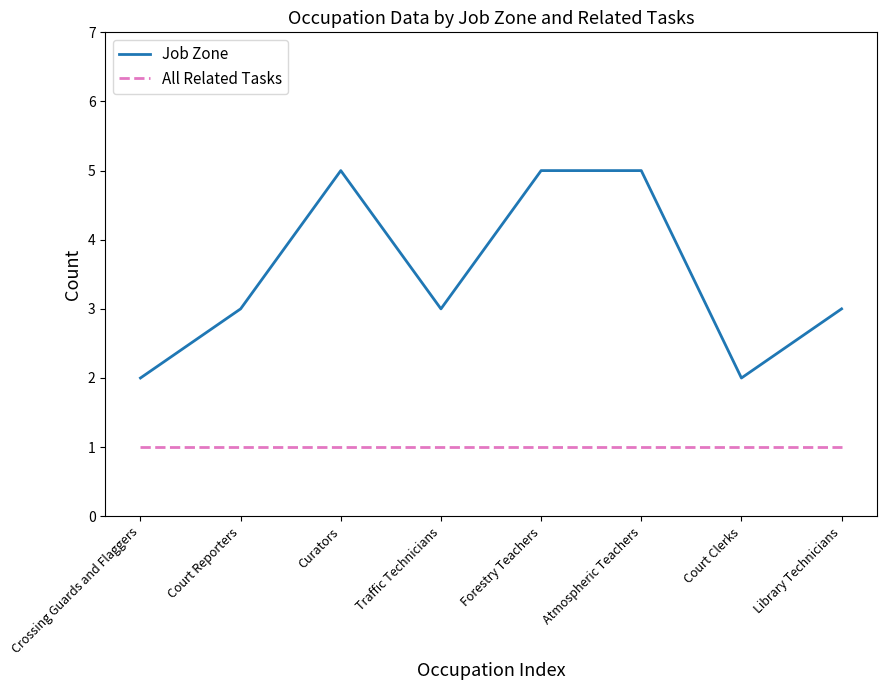

What value does the Job Zone series have at Crossing Guards and Flaggers?

2